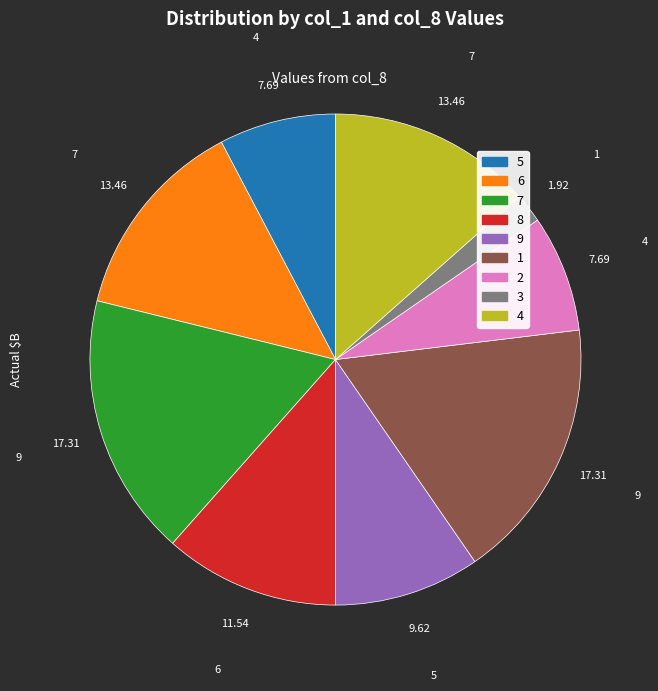

Is there a majority slice in this chart?

No